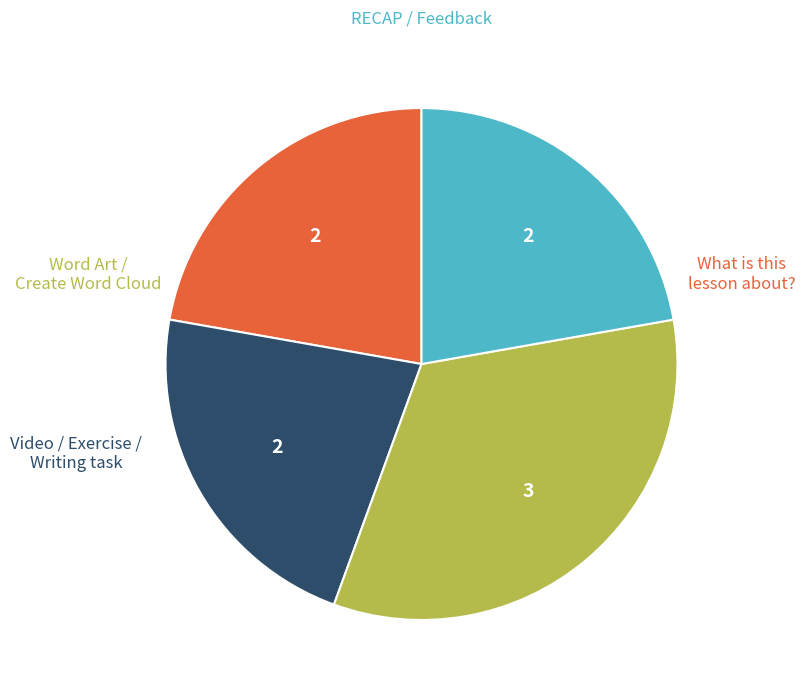

Is there any slice that represents more than half of the pie?

No